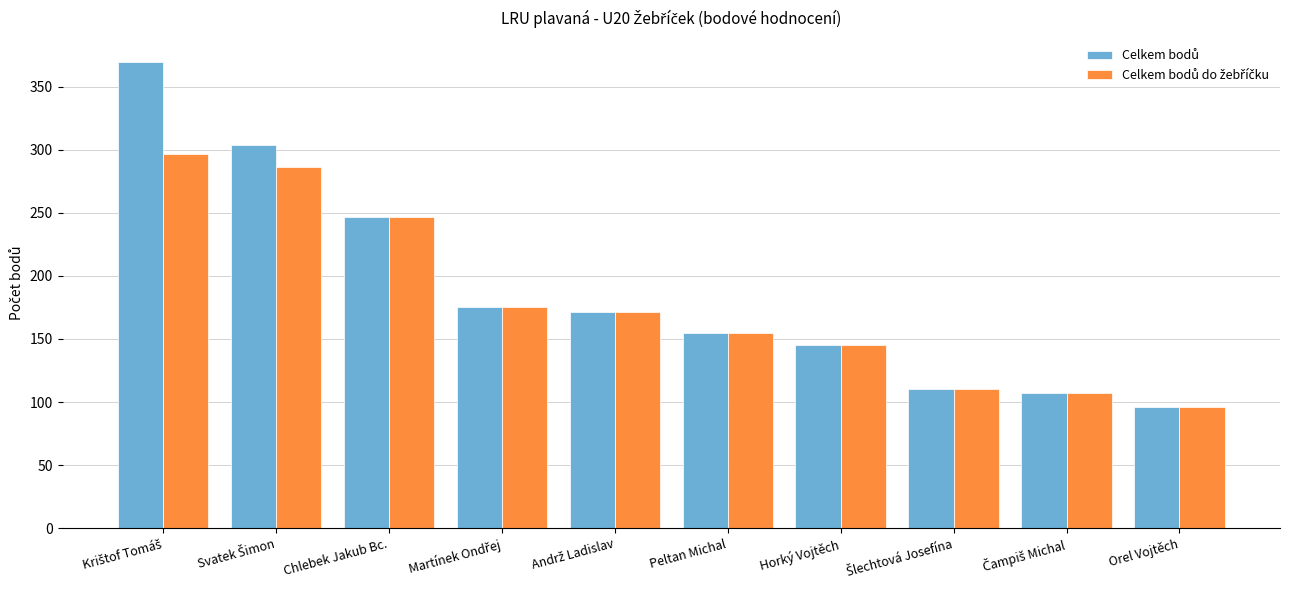

Which label corresponds to the smallest value in the chart?

Orel Vojtěch